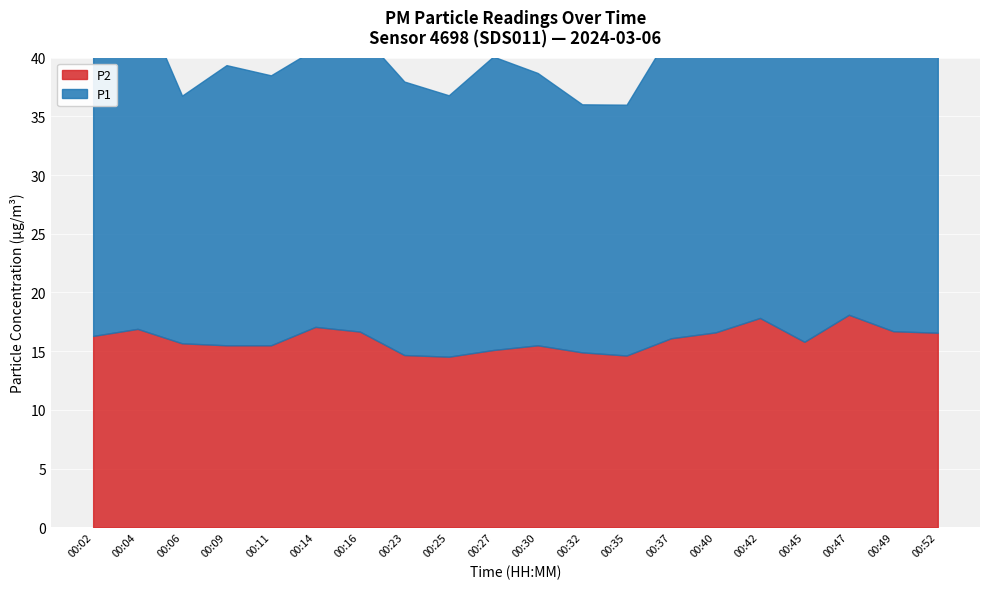

In P1, how many points are higher than both neighbors (excluding endpoints)?

6